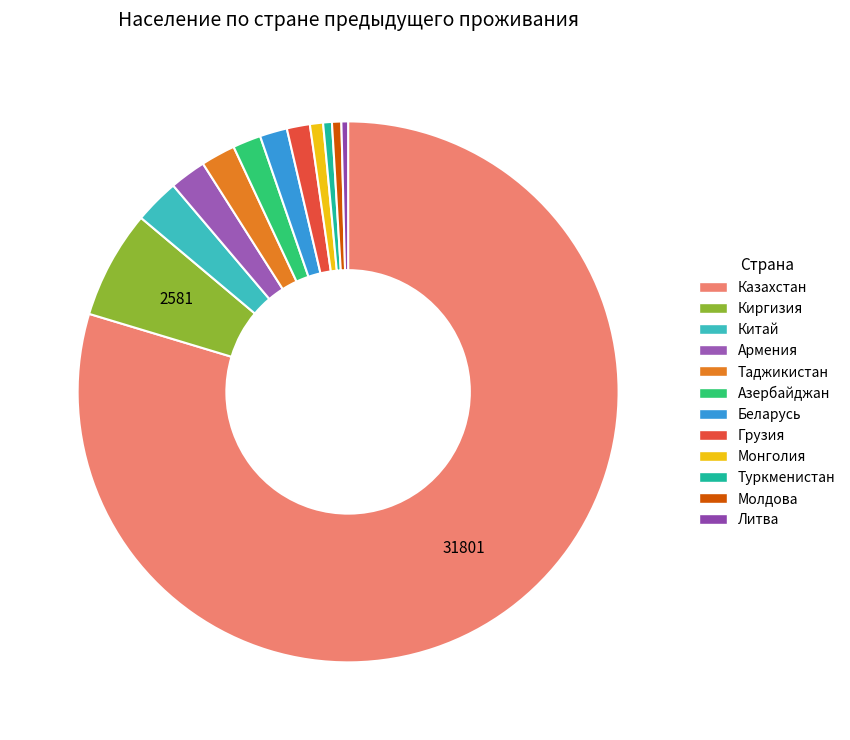

Is Казахстан the majority of the pie?

Yes